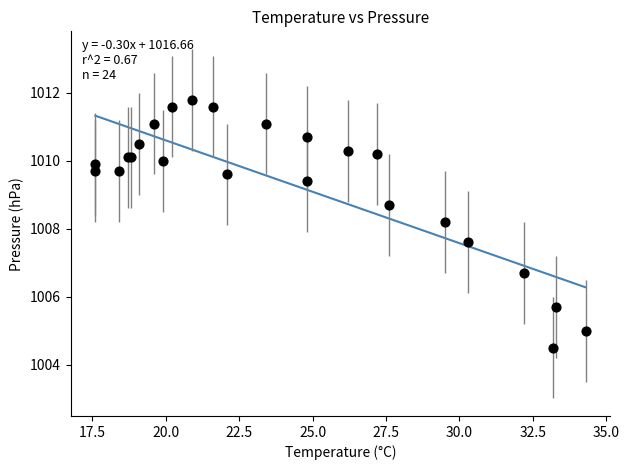

What Y value in the scatter plot is closest to 1008?

1008.2